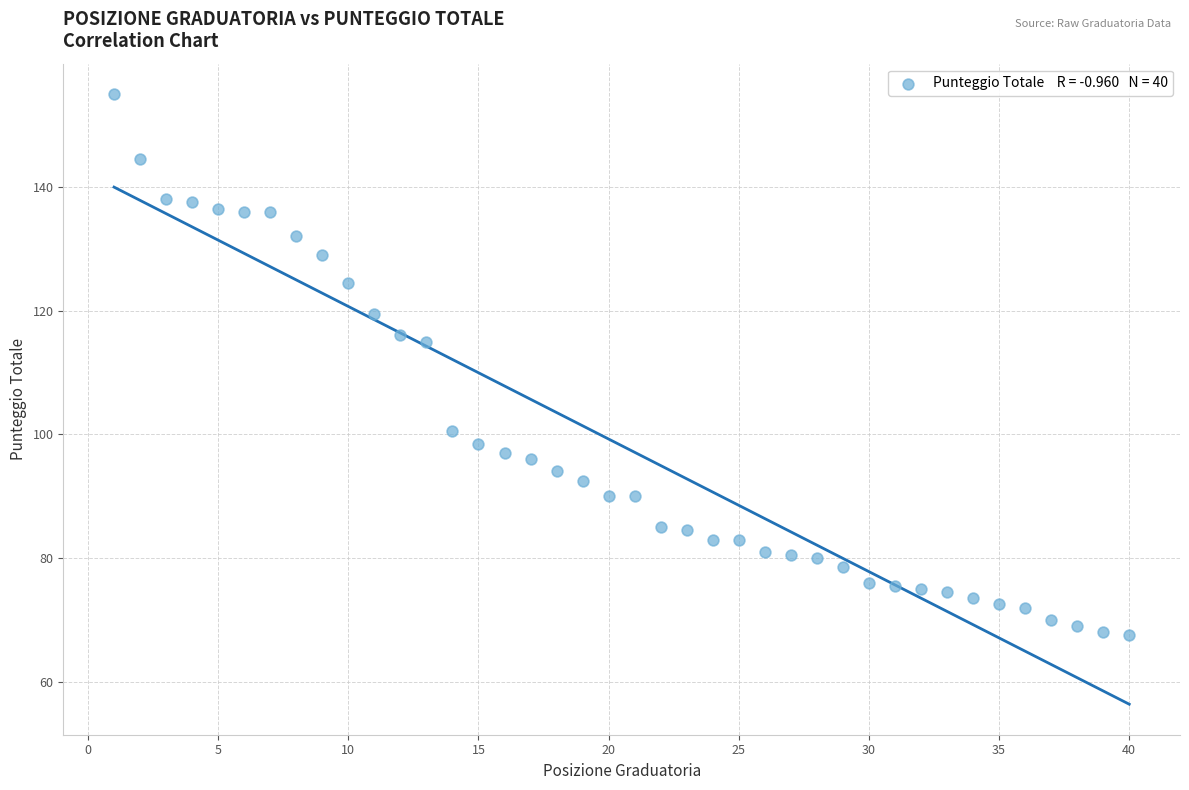

What is the range of X values (max minus min)?

39.0